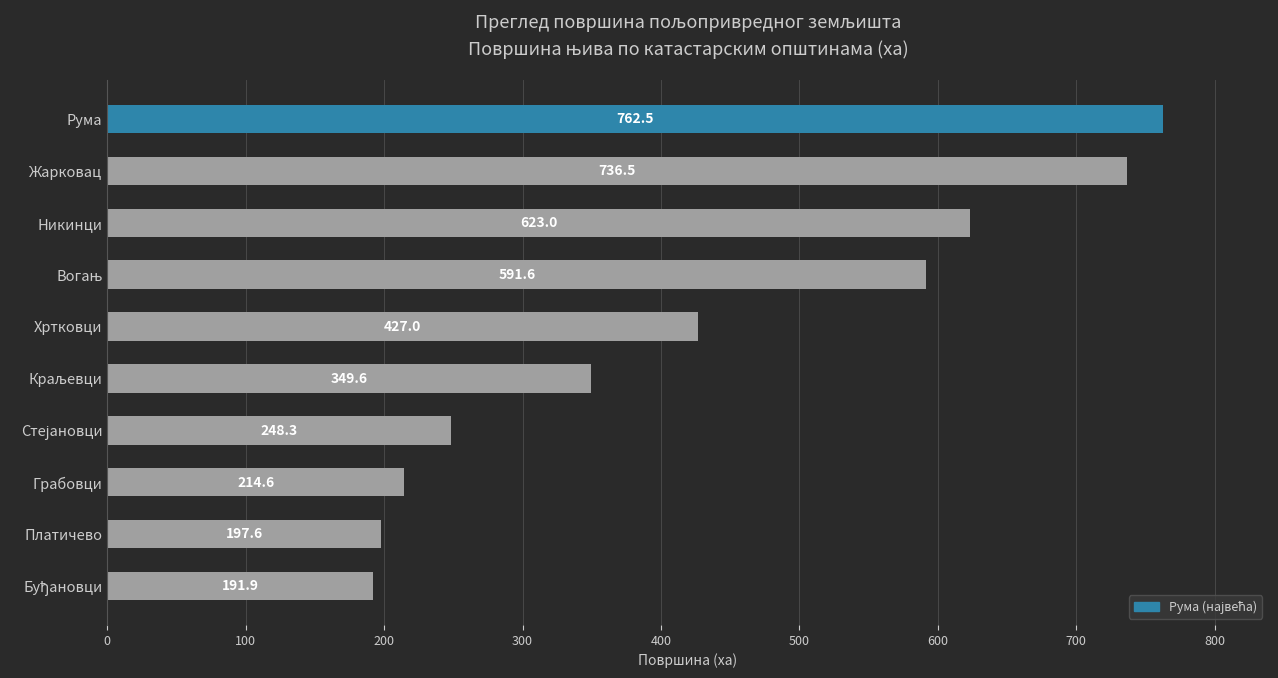

Where is the data nearest to the value 477?

Хртковци